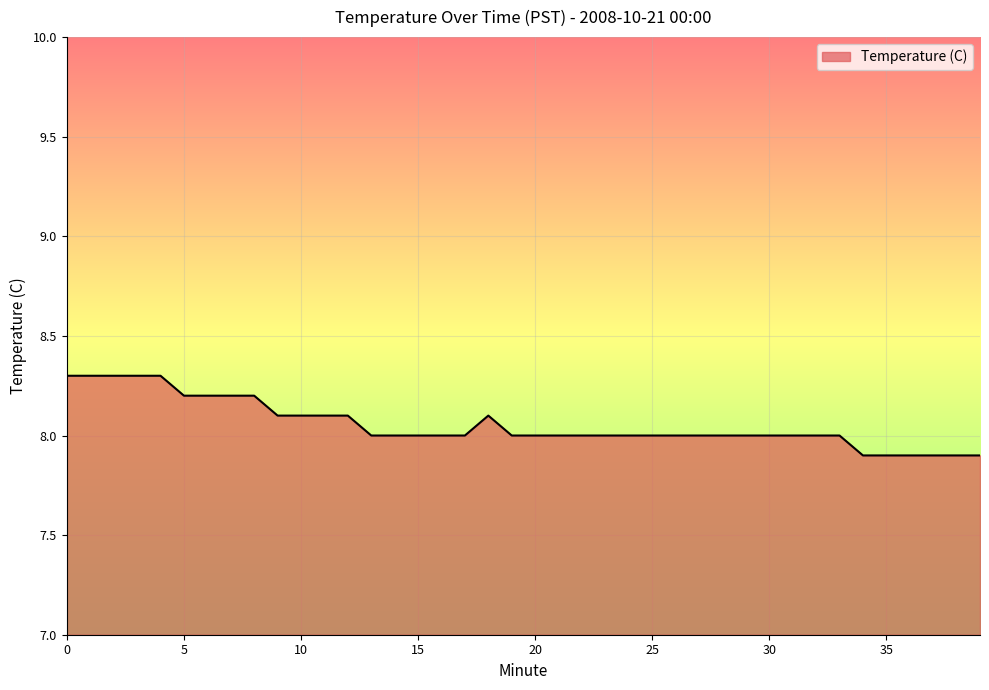

What is the difference between the maximum and minimum values?

0.4